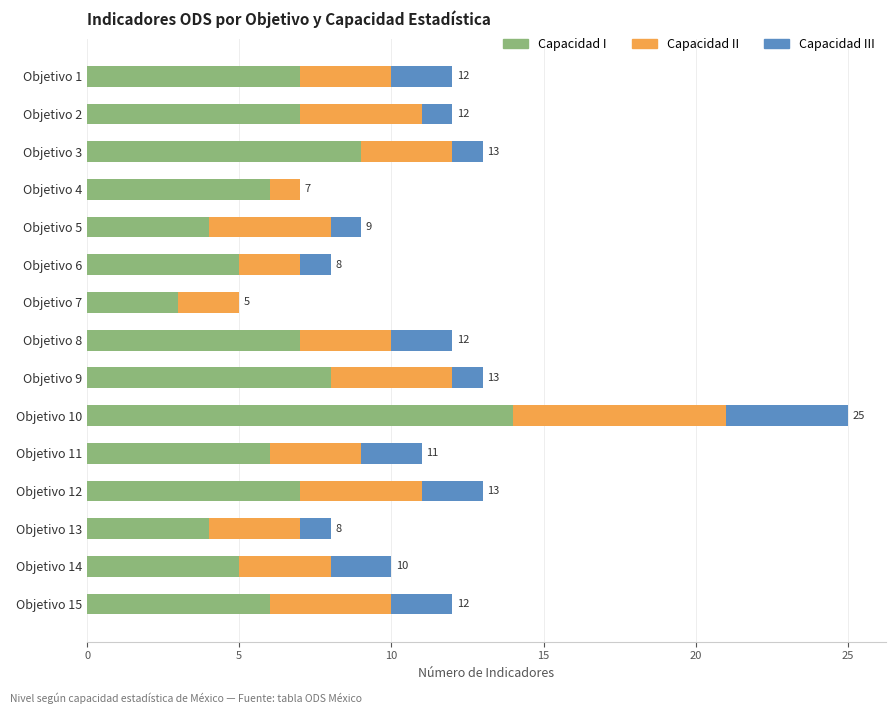

At which category is the sum across all series the highest?

Objetivo 10